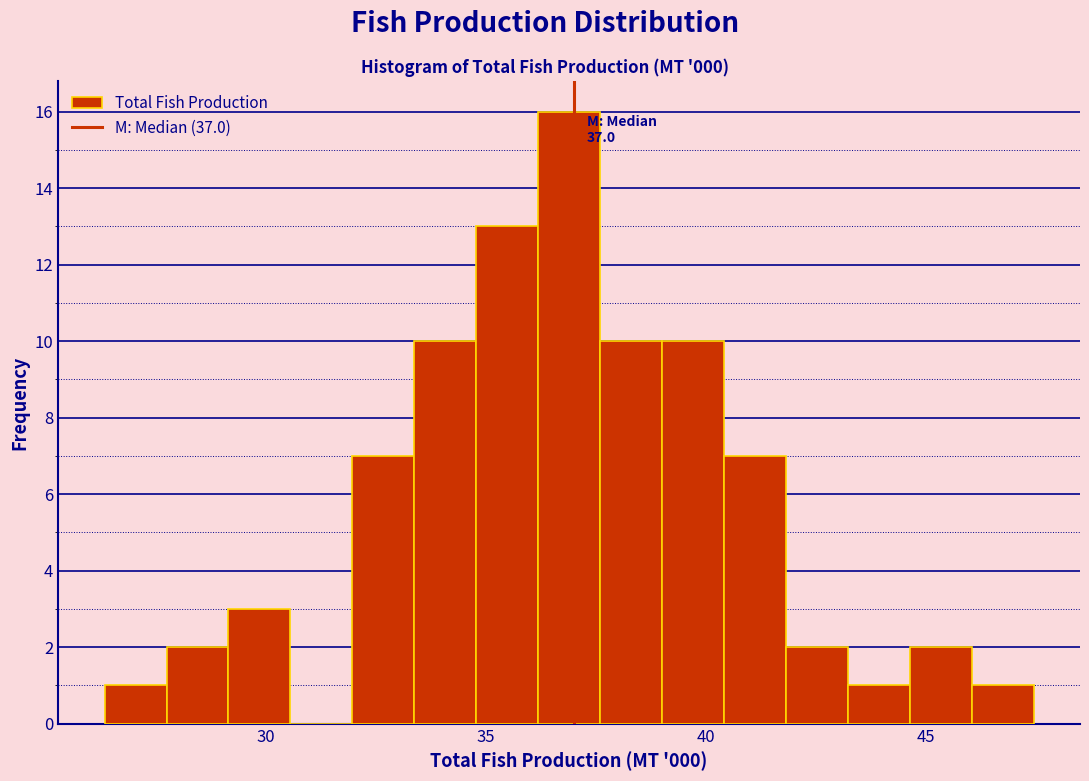

Read against the x-axis, roughly where is the centre of the tallest bar?

37.0